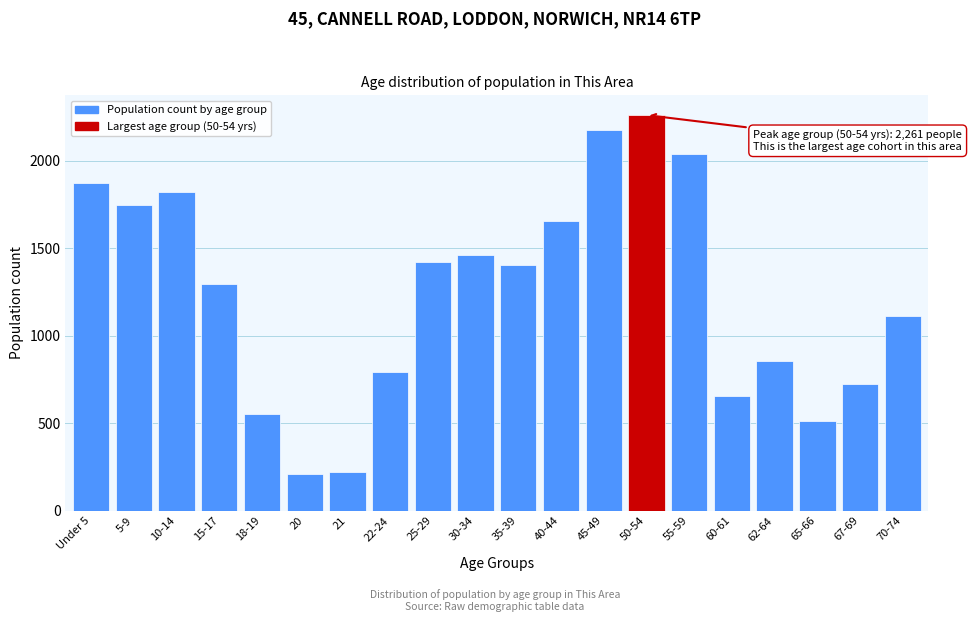

What is the sum of all values?

24787